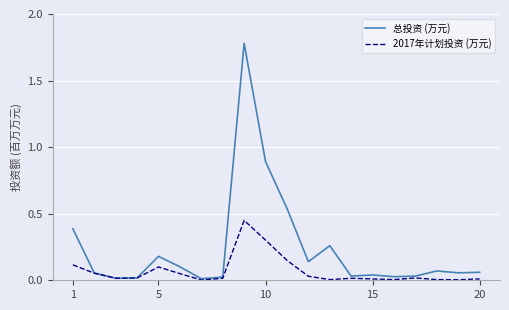

List the series in order of their overall mean, highest first.

总投资 (万元), 2017年计划投资 (万元)